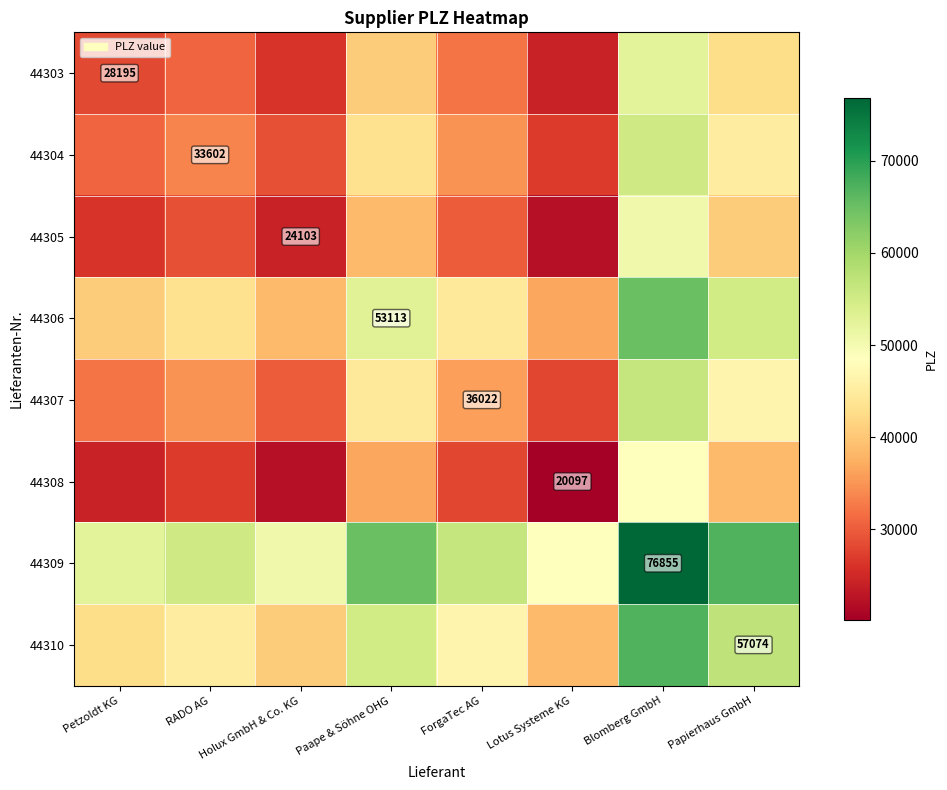

The value of 44304 at RADO AG is 33602.0. True or false?

True